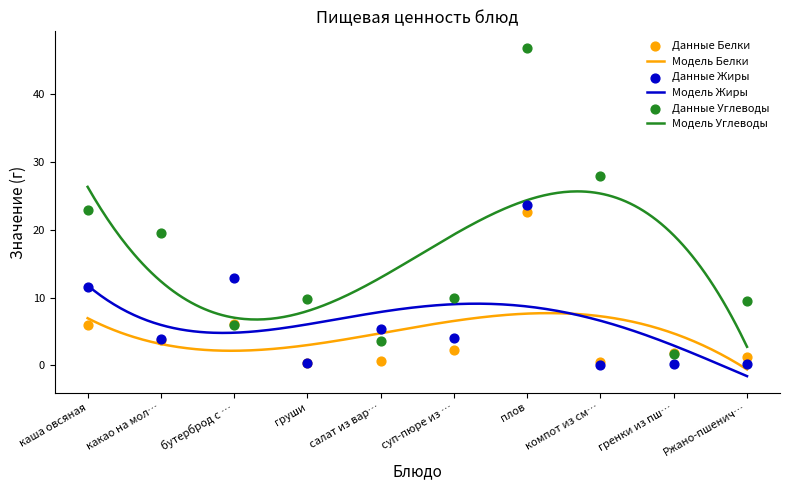

True or false: Модель Углеводы and Модель Белки intersect in this chart.

False